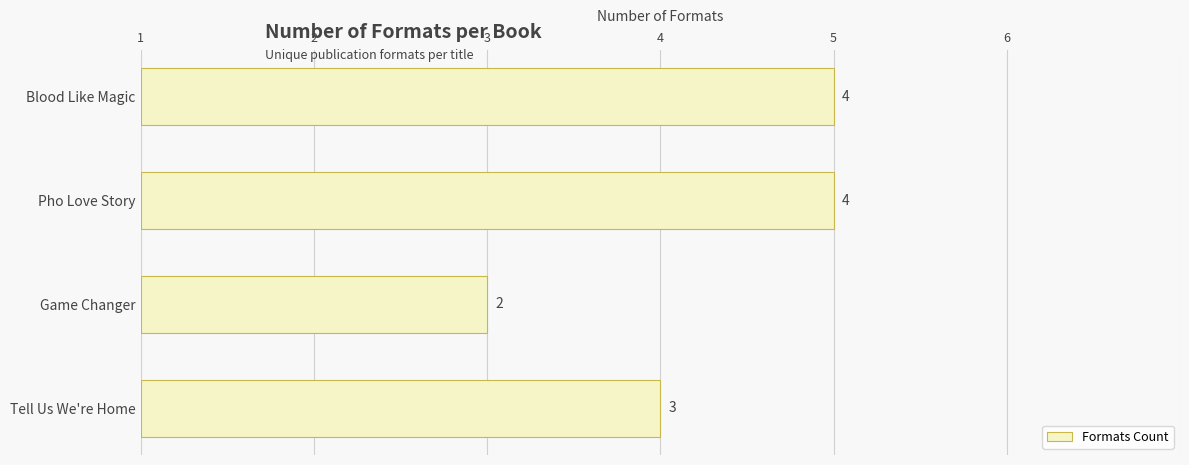

Are the bars horizontal?

Yes